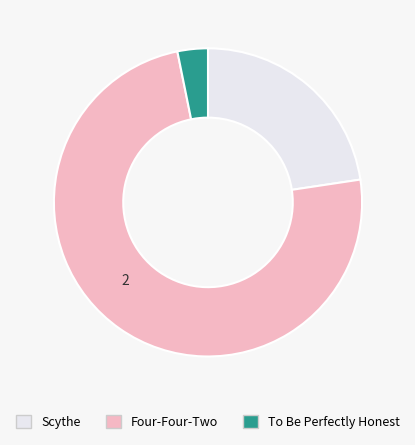

Which has a higher value, Scythe or To Be Perfectly Honest?

Scythe